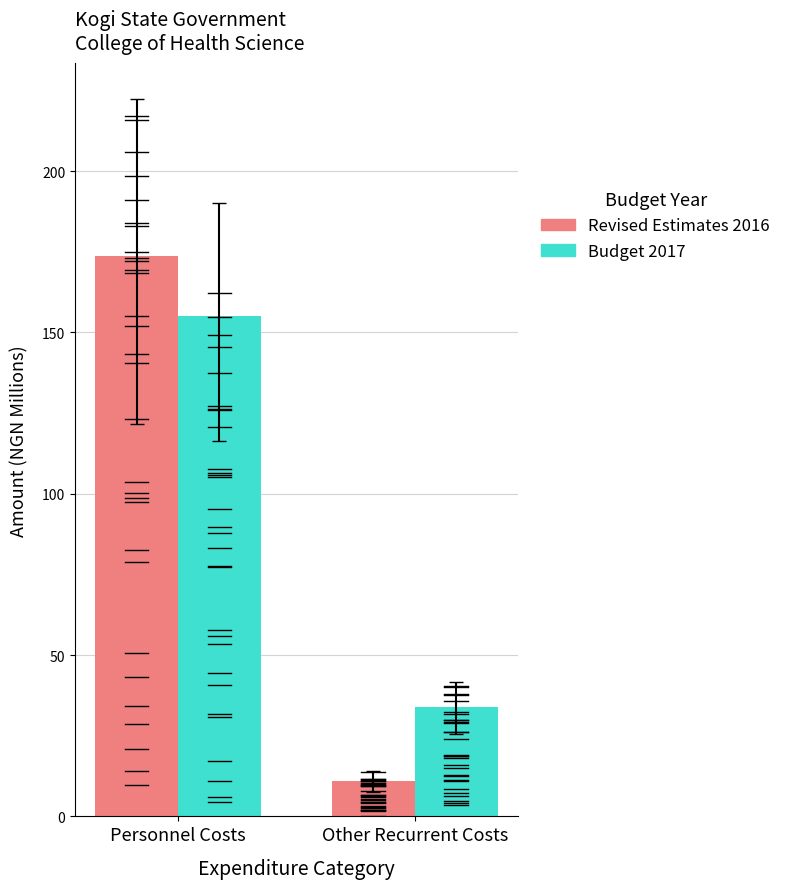

Reading left to right, transcribe all the data shown in this chart.

Revised Estimates 2016: Personnel Costs=173.7	Other Recurrent Costs=11.0
Budget 2017: Personnel Costs=155.0	Other Recurrent Costs=34.0